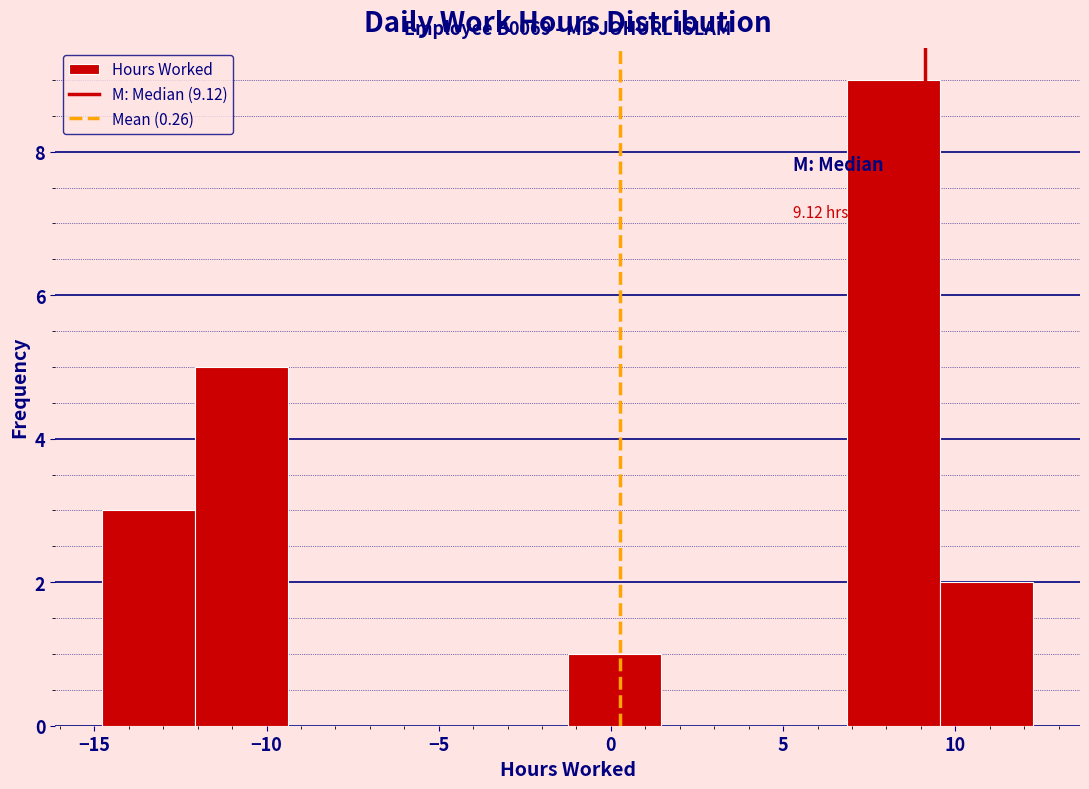

Which range on the x-axis has the tallest bar?

7.0 to 9.5